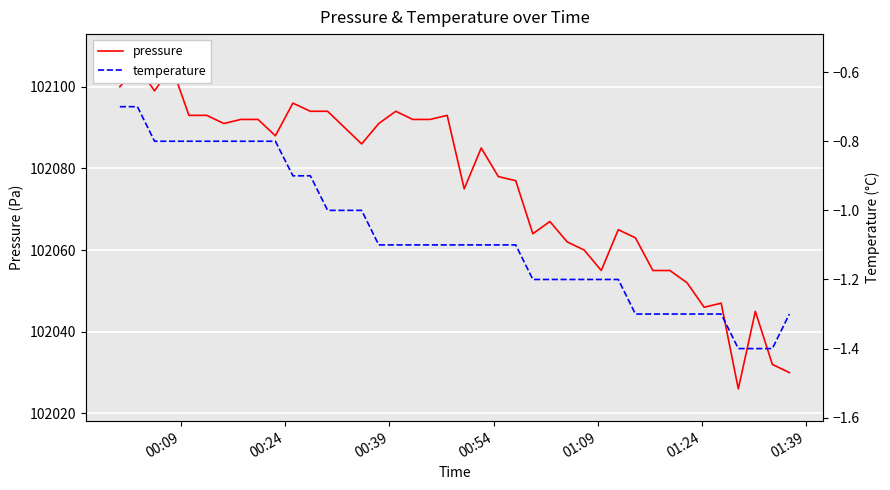

Count the number of categories in the chart.

40